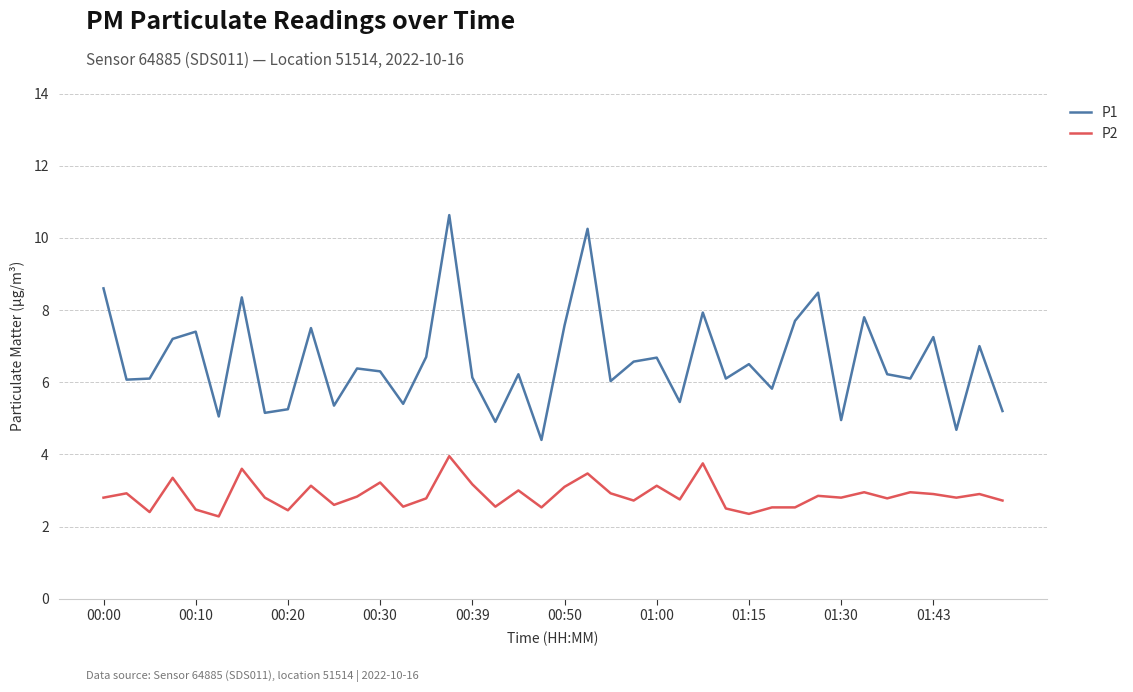

Which series has the largest range (max minus min)?

P1